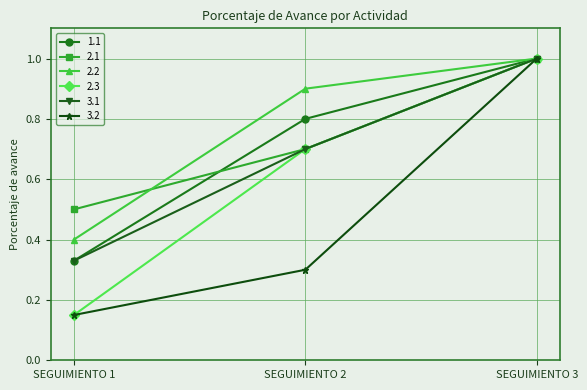

What is the value of the 2.2 point at the 1st from the left?

0.4